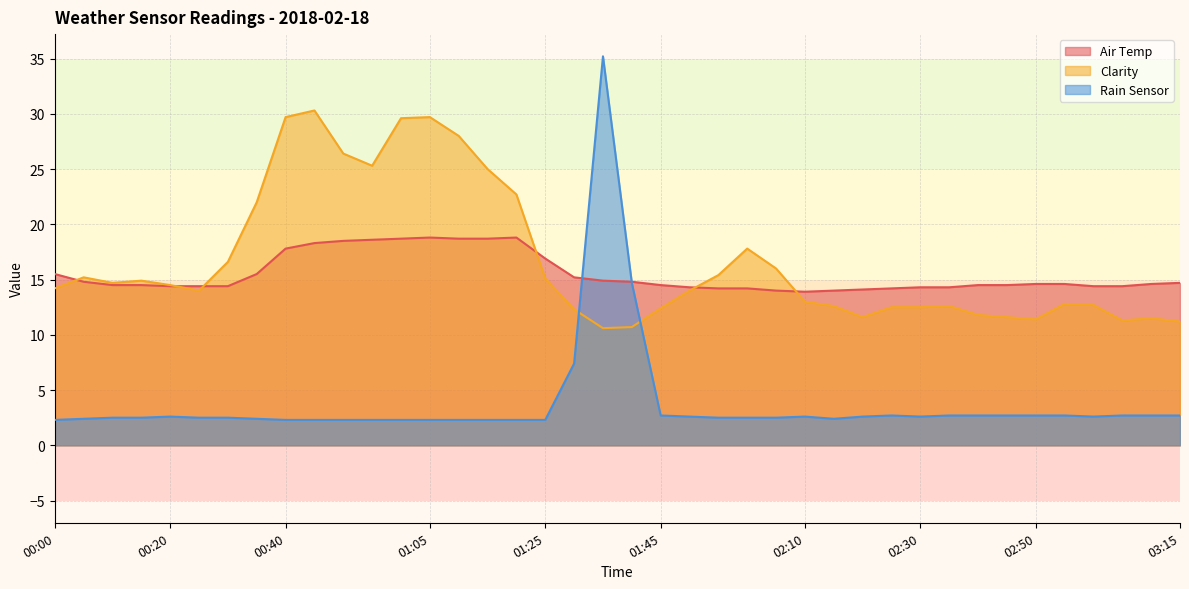

What value does the Rain Sensor series have at 02:10?

2.6